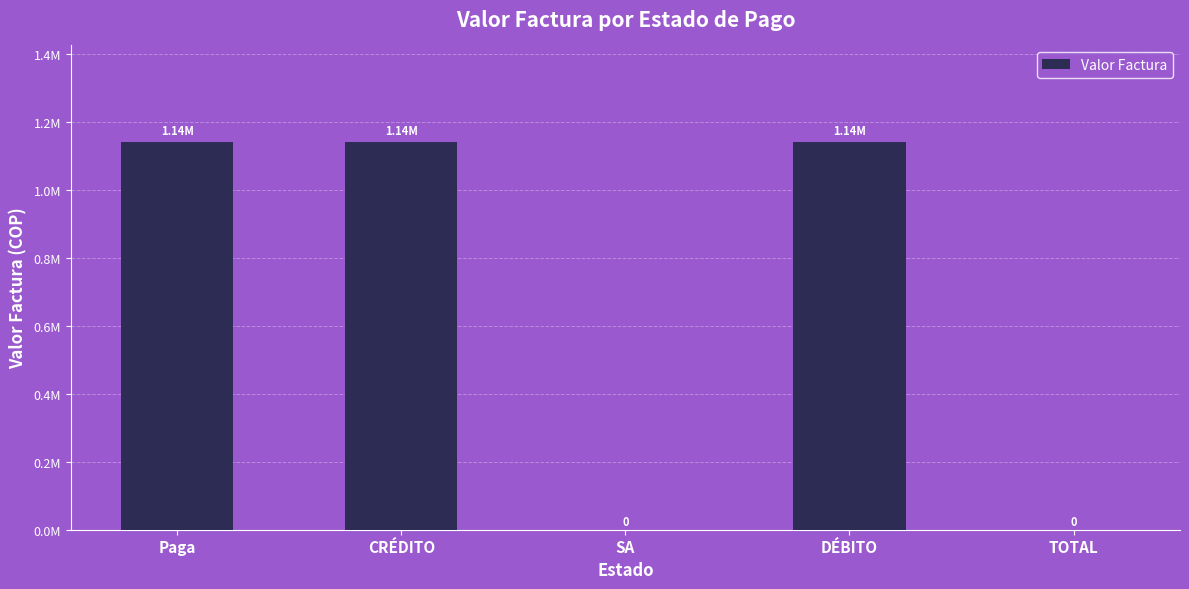

What is the sum of all values?

3423264.1